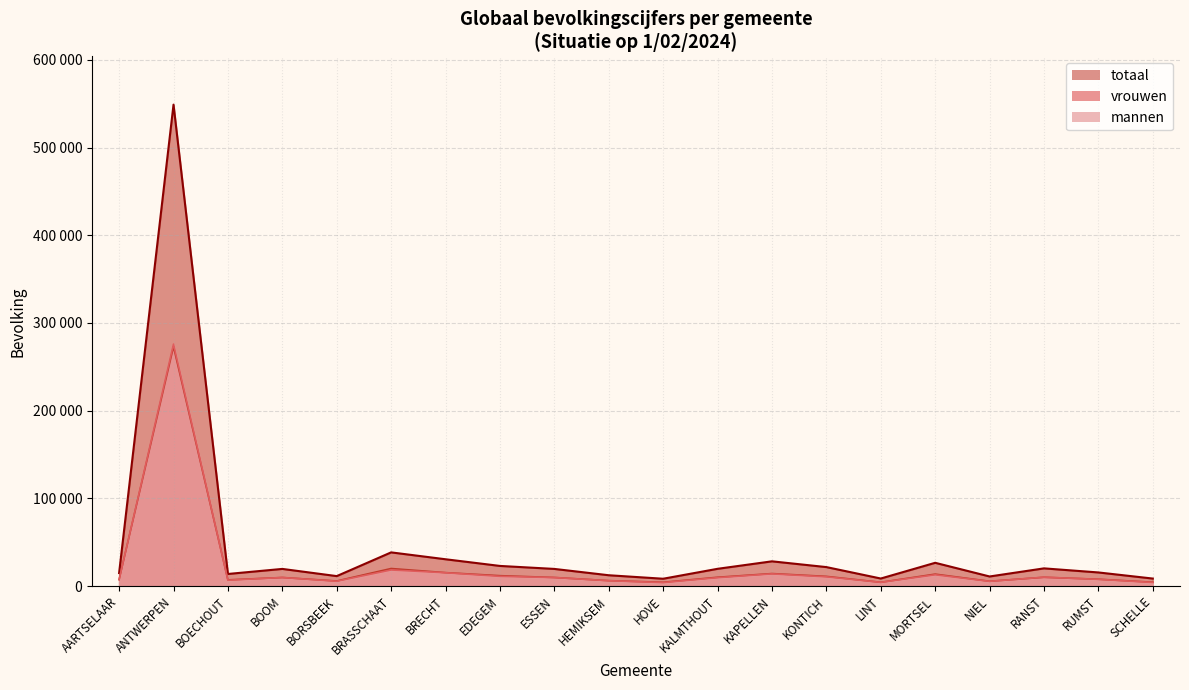

Which series has the largest range (max minus min)?

totaal